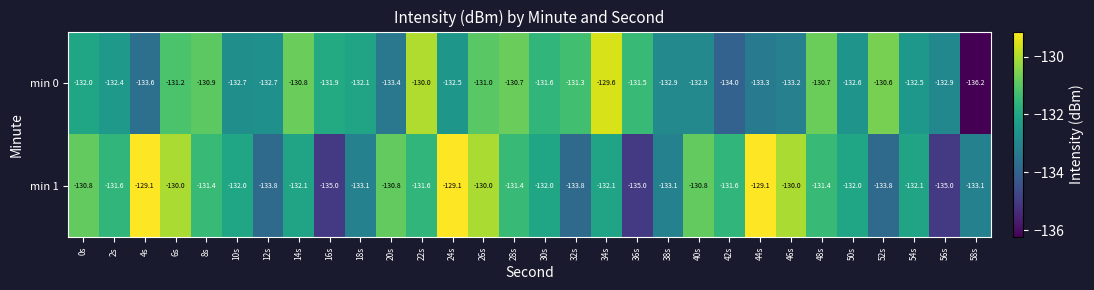

True or false: min 0 has a value of -132.7 at 12s.

True